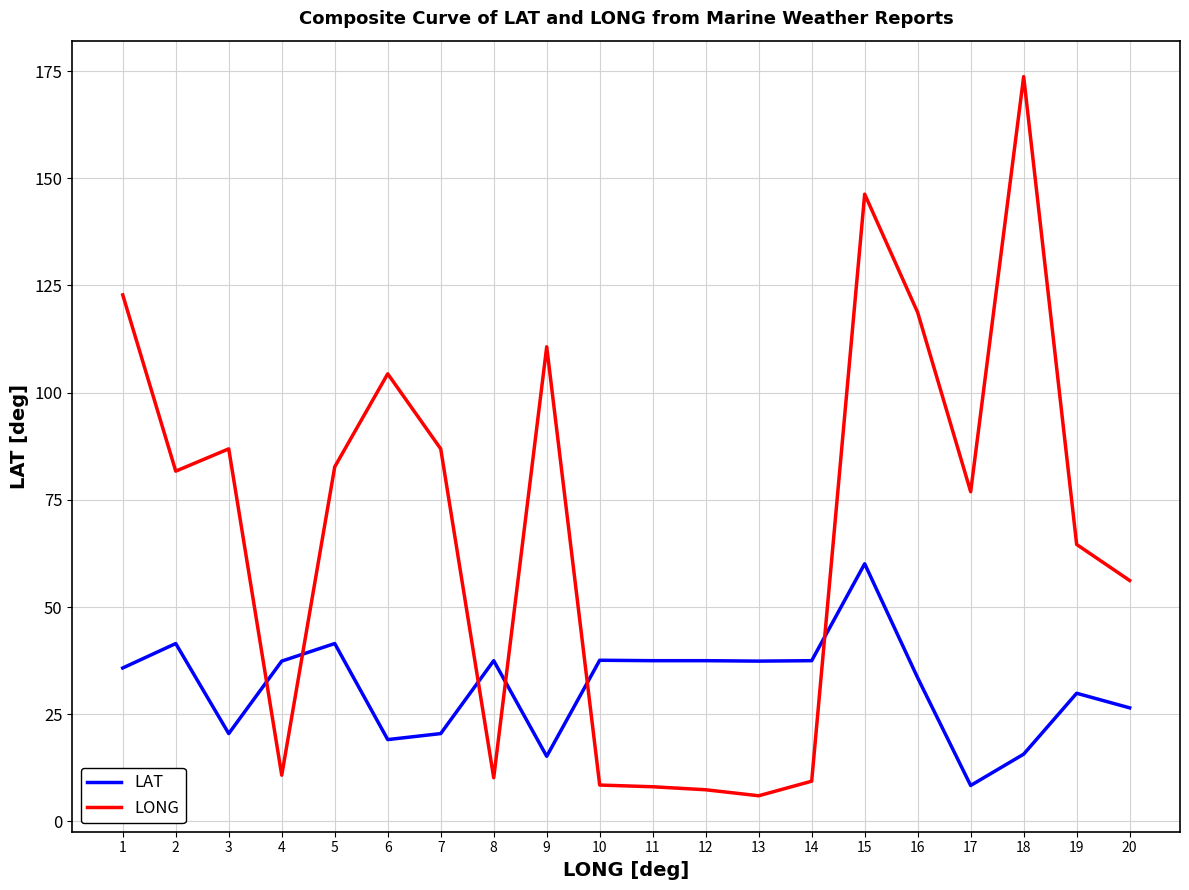

The value of LONG at 15 is 197.5. True or false?

False